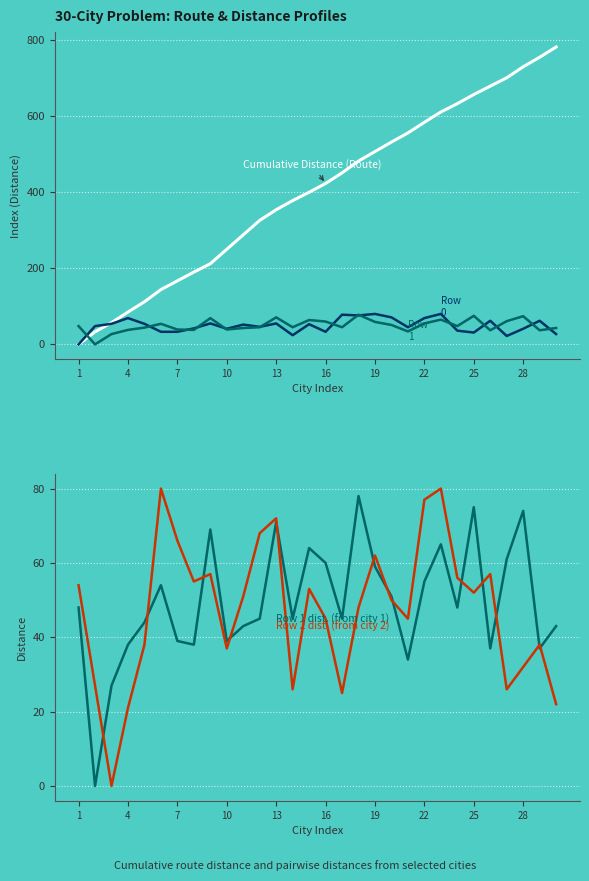

How many positive values does the Row 0 distances (from city 0) series have?

29